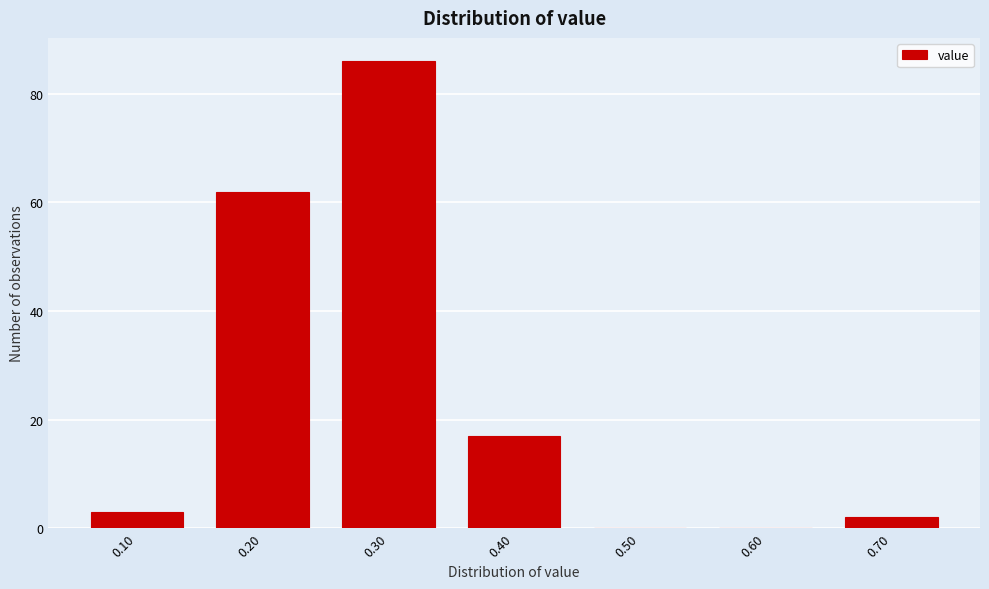

Over which range of the x-axis is the bar tallest?

0.25 to 0.35